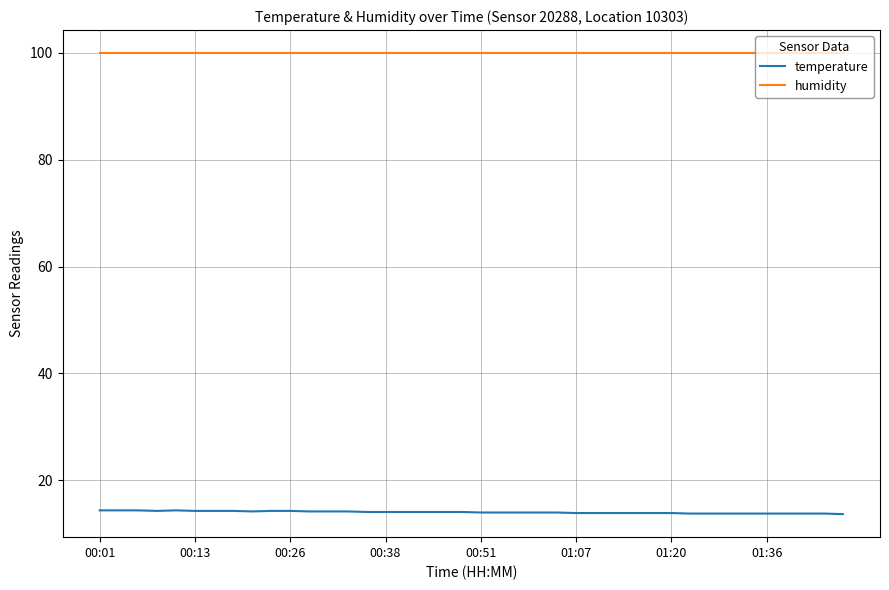

Which series has the largest total across all categories?

humidity